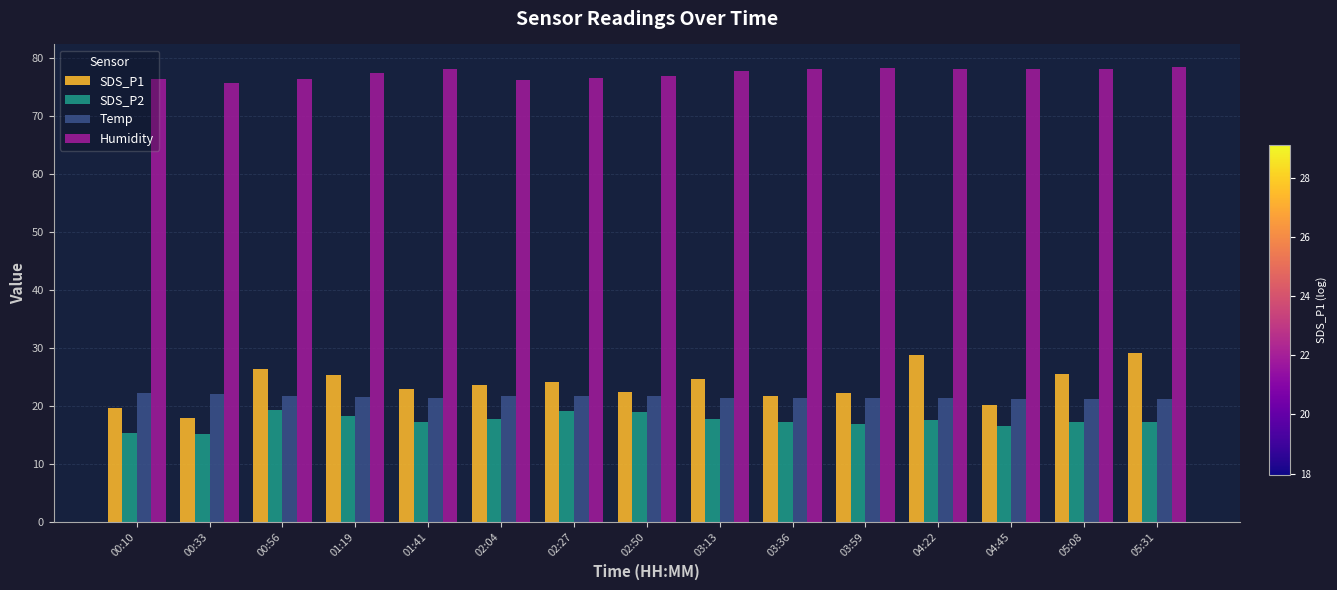

What is the value of the SDS_P2 bar at the 5th from the left?

17.1